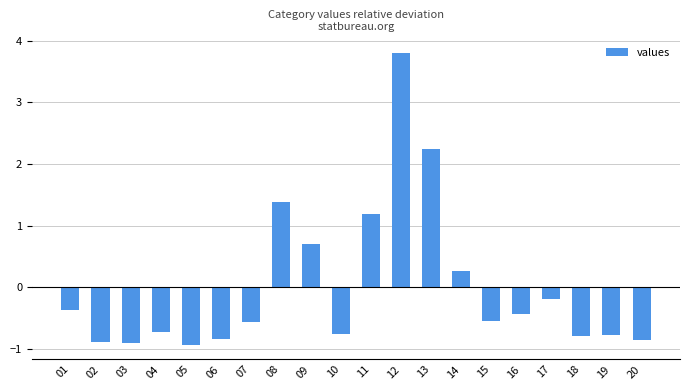

How many bars are there in total?

20